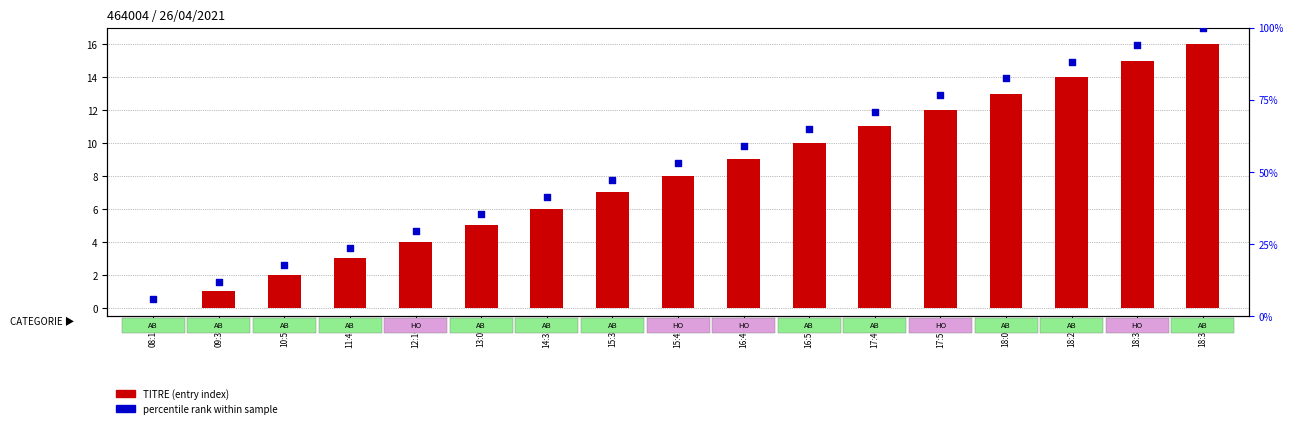

Which series has the largest Y range (max minus min)?

percentile rank